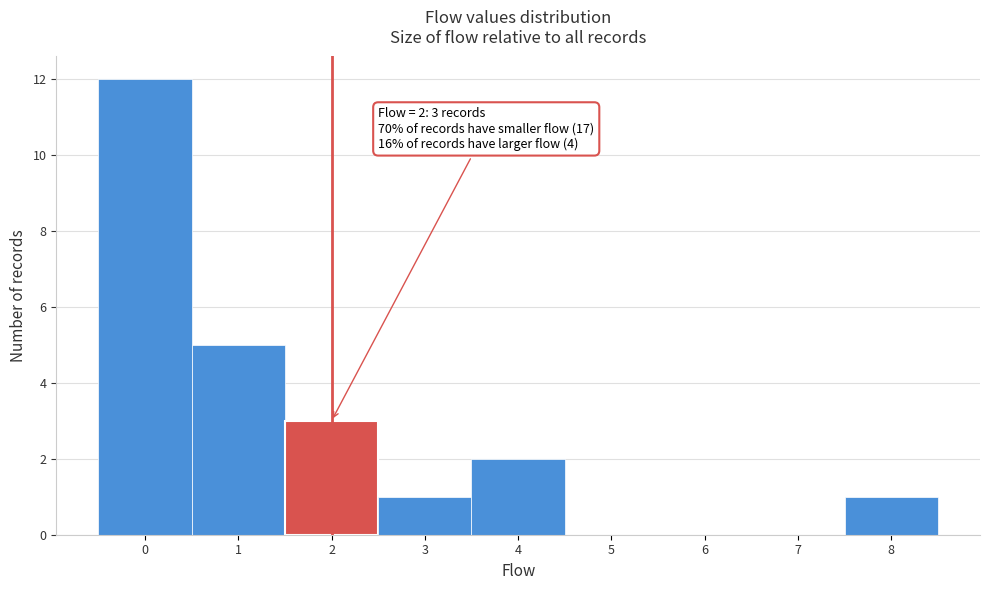

Which range on the x-axis has the tallest bar?

-0.5 to 0.5